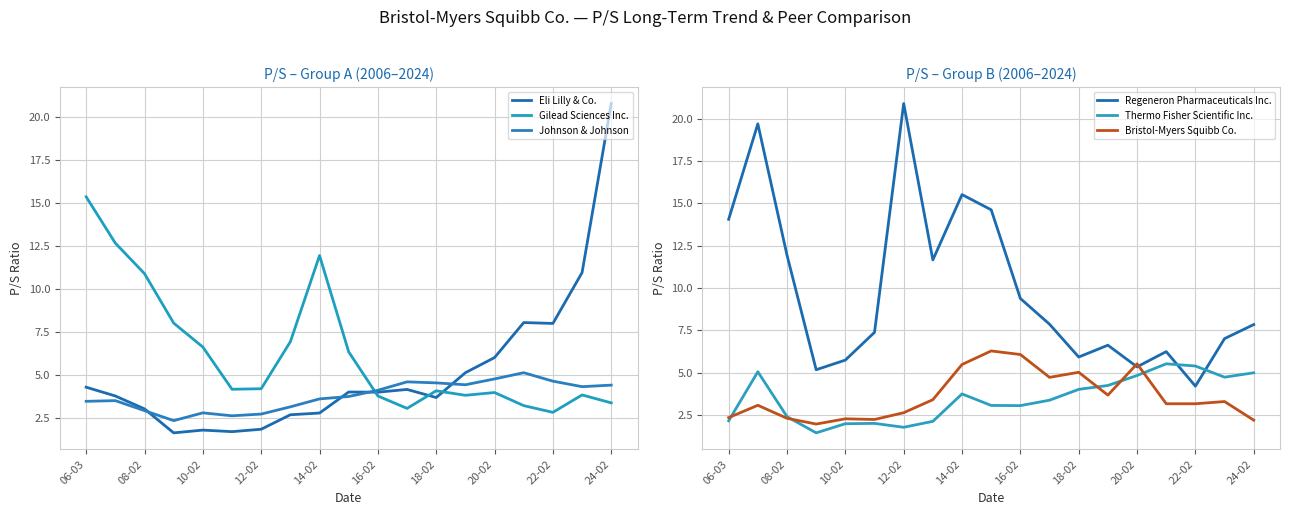

Is it true that Bristol-Myers Squibb Co. equals 4.7 at 11?

True